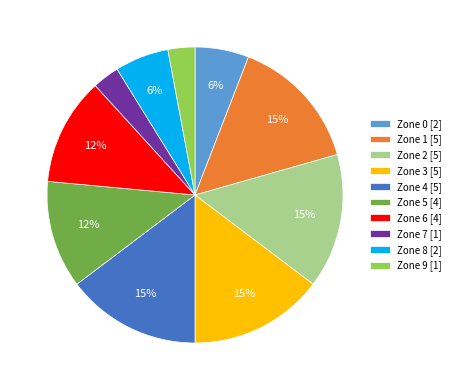

Is there any slice that represents more than half of the pie?

No